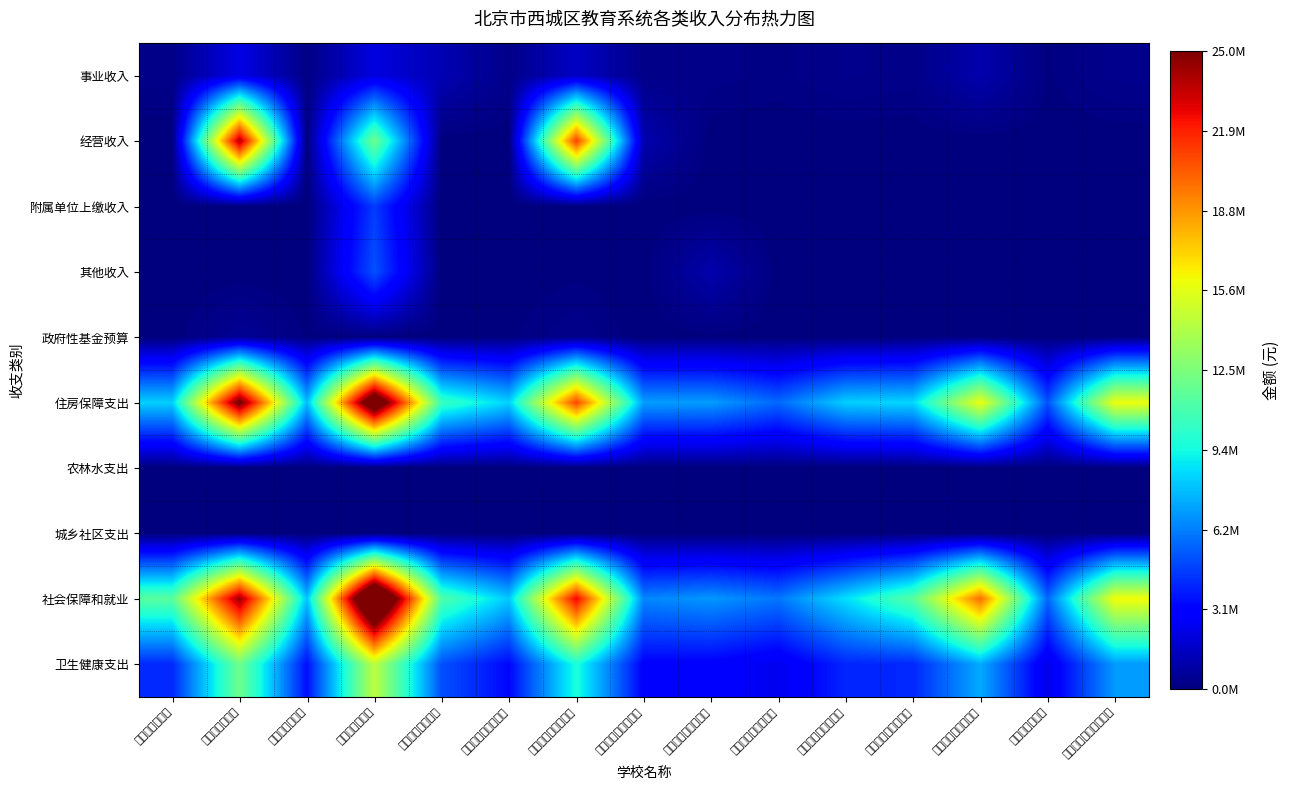

What is the total value across all series at 北京市西城外国语学校?

39328134